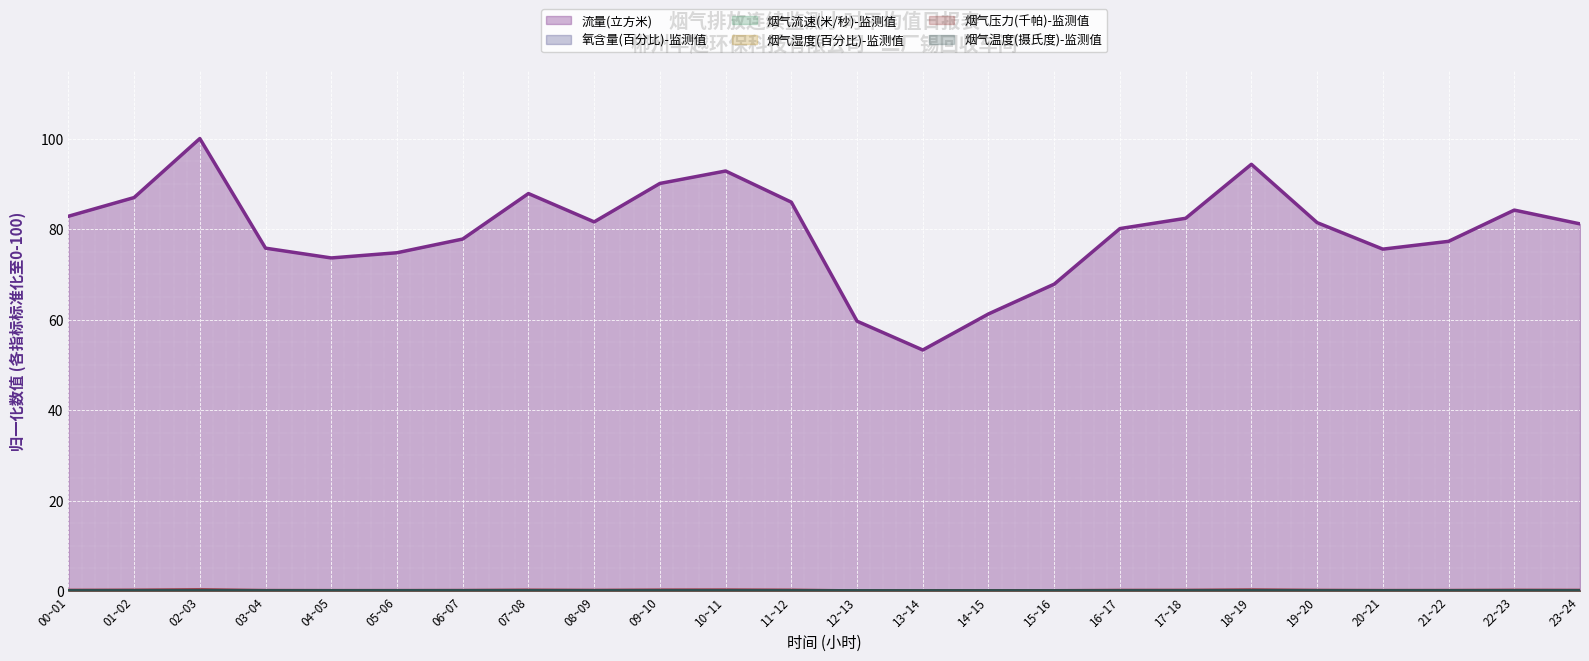

What is the difference between the maximum and second lowest values in the 烟气压力(千帕)-监测值 series?

0.2